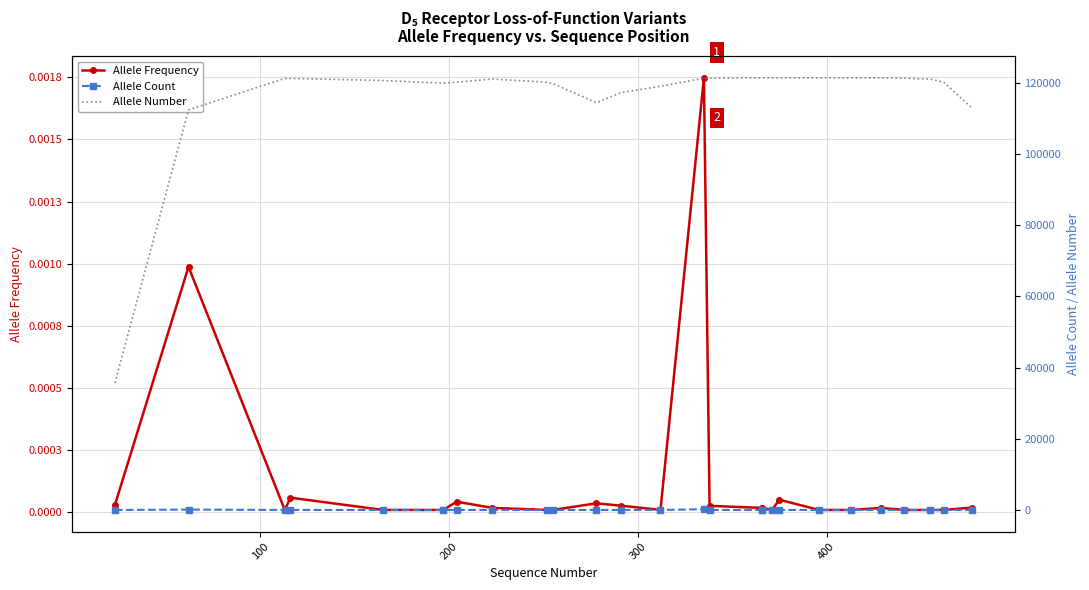

True or false: Allele Number and Allele Count intersect in this chart.

False